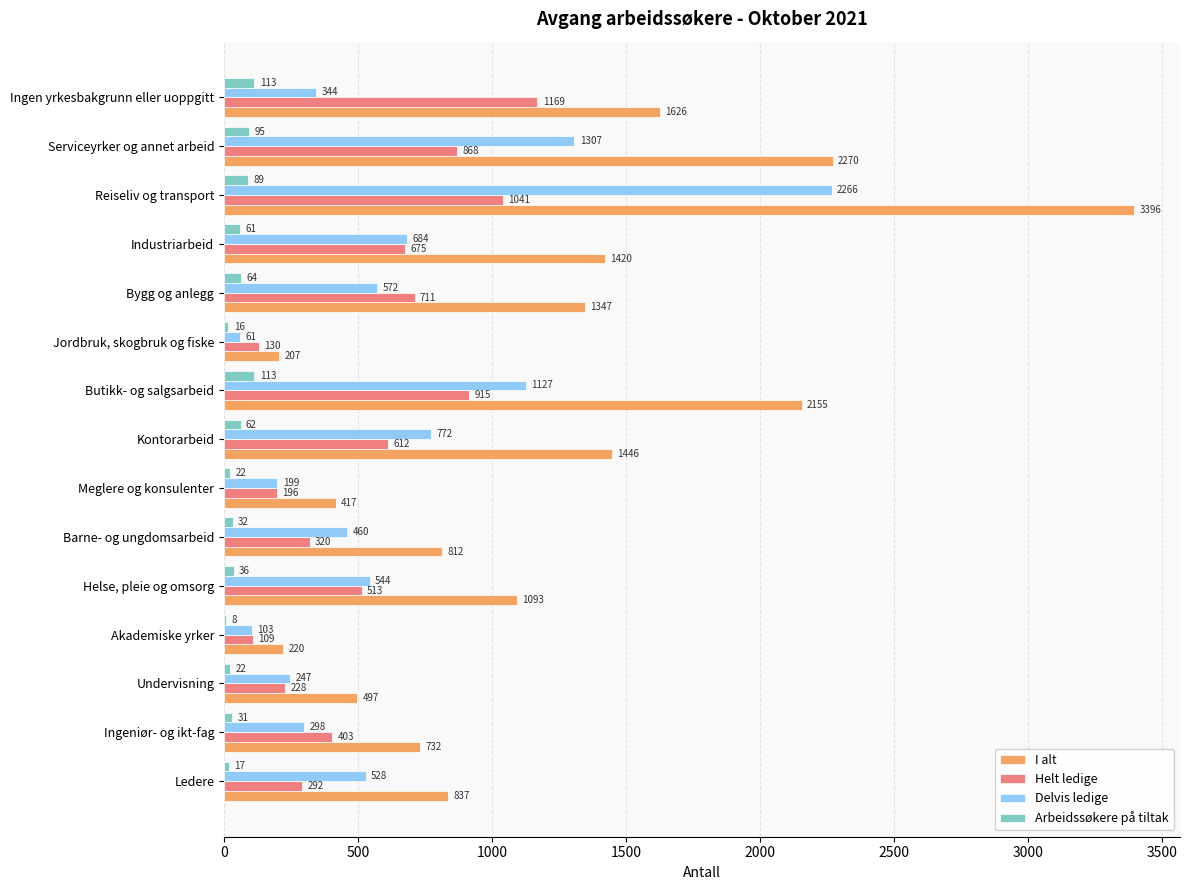

How many series are shown in this chart?

4